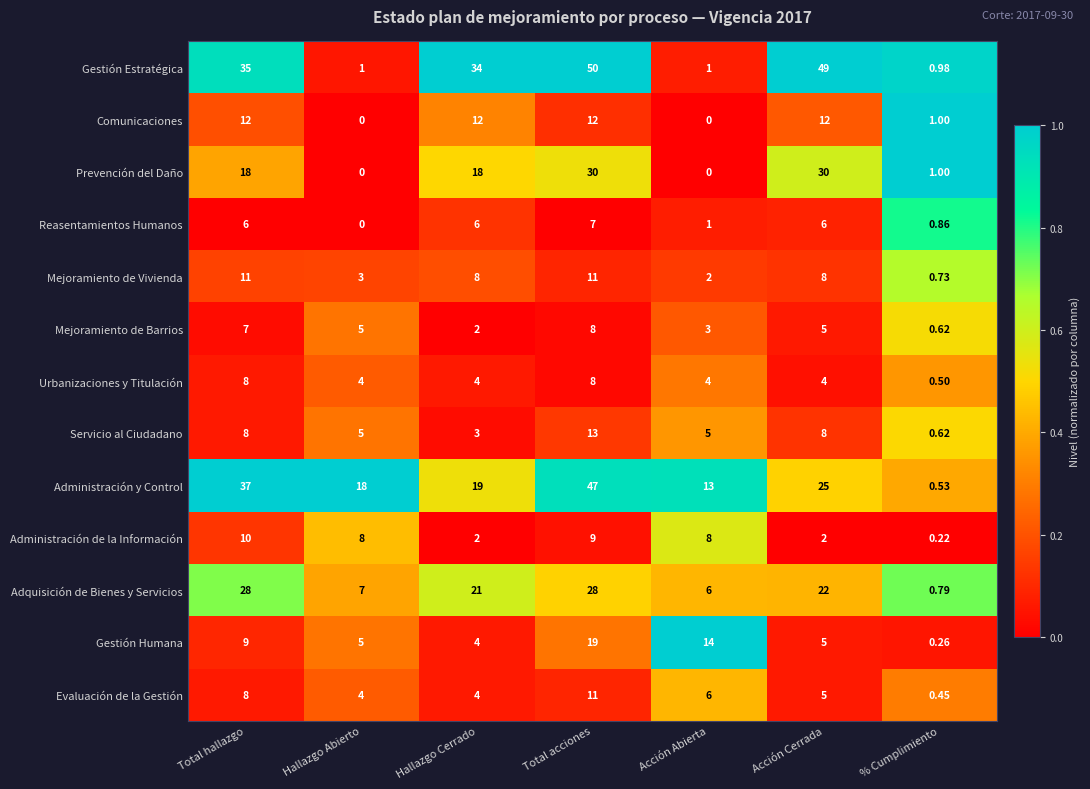

Between Total acciones and Acción Cerrada, which series saw the biggest shift?

Administración y Control